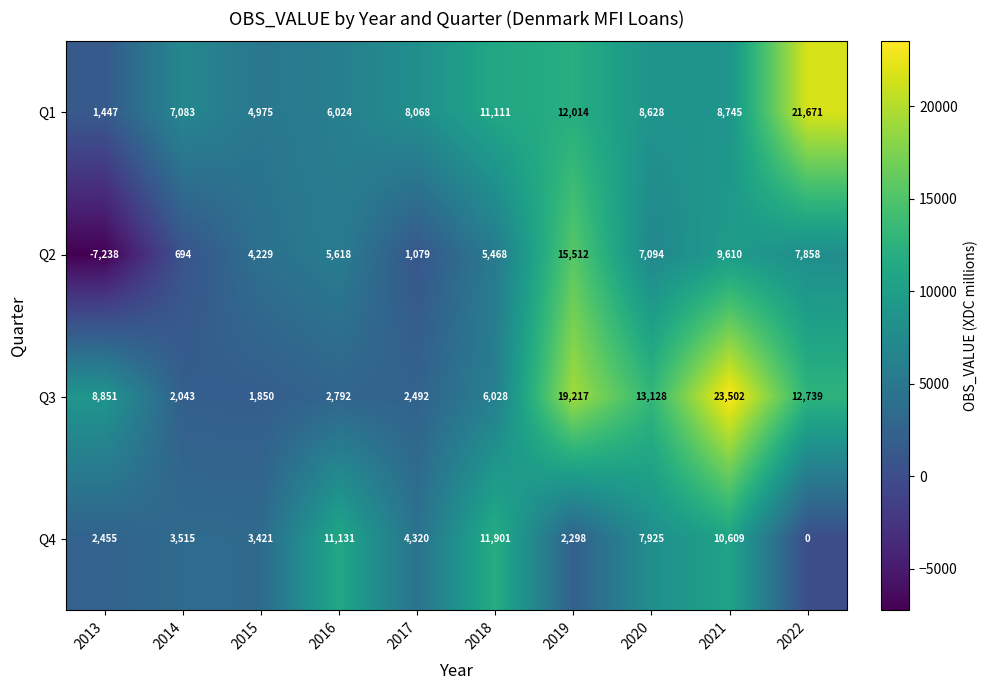

At which label is Q2 closest to 4137?

2015